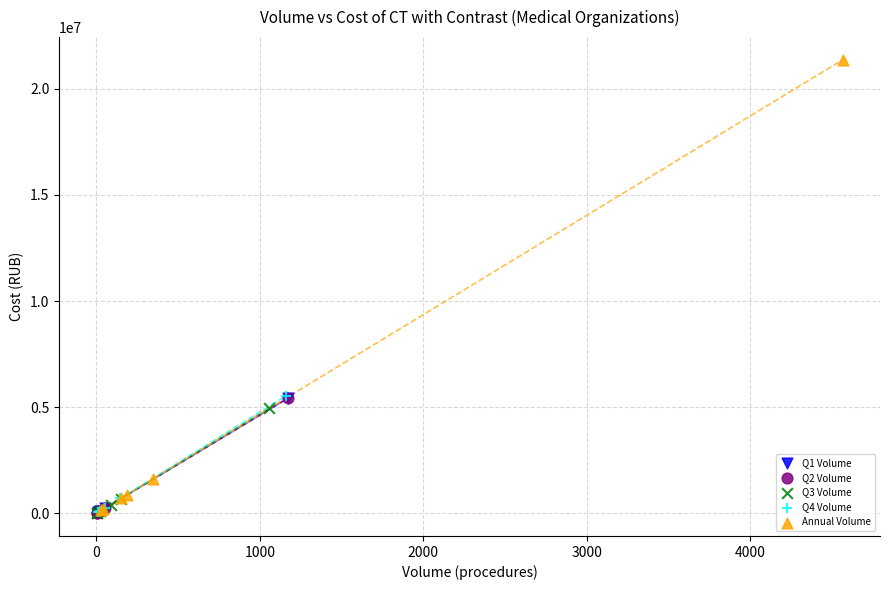

Which series reaches the maximum Y coordinate?

Annual Volume